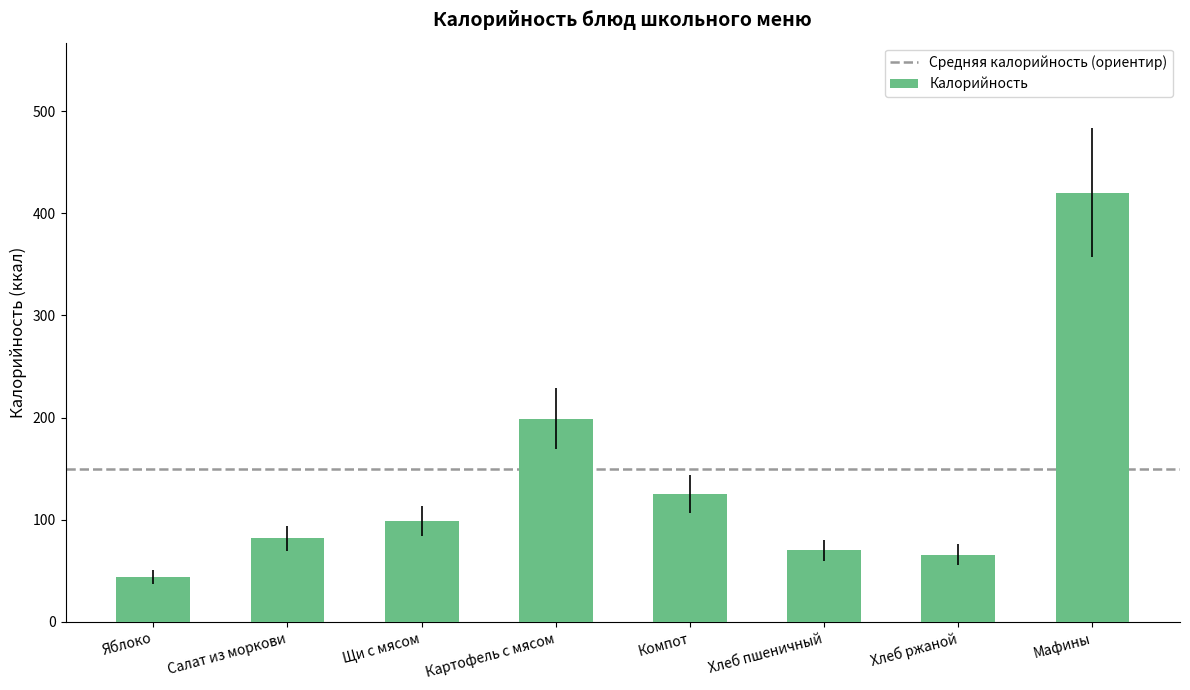

Does the chart contain any negative values?

No